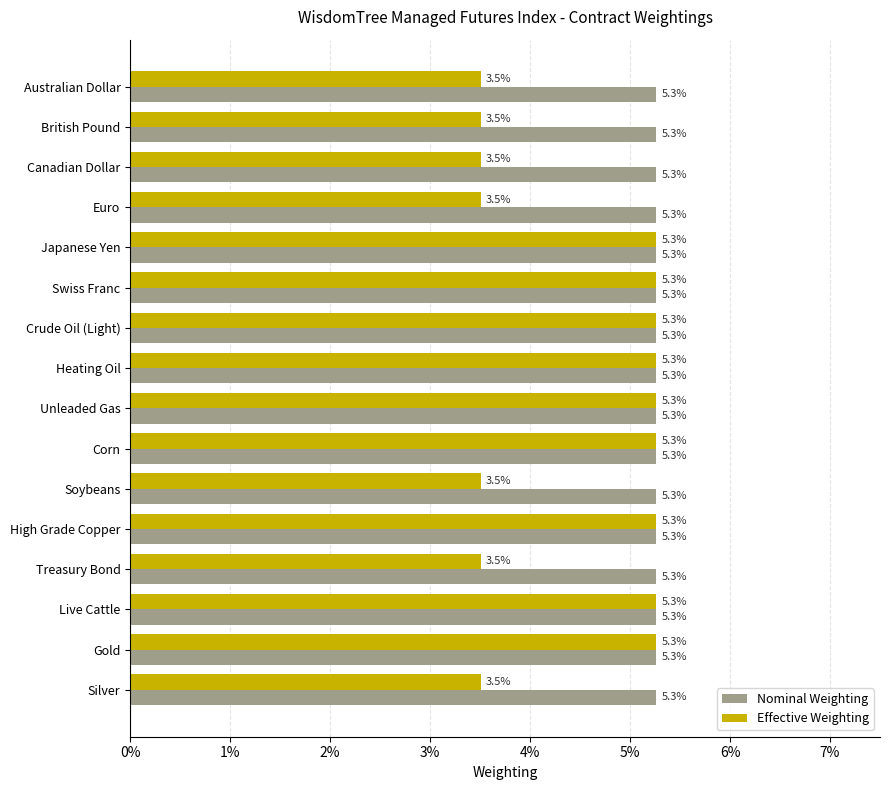

What are all the series names shown in the legend?

Nominal Weighting, Effective Weighting